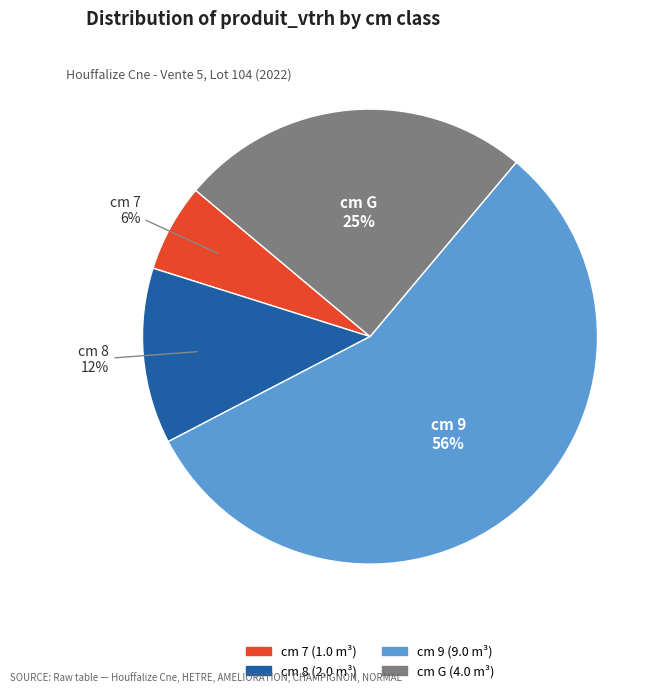

To the nearest percent, what is the average slice percentage?

25%